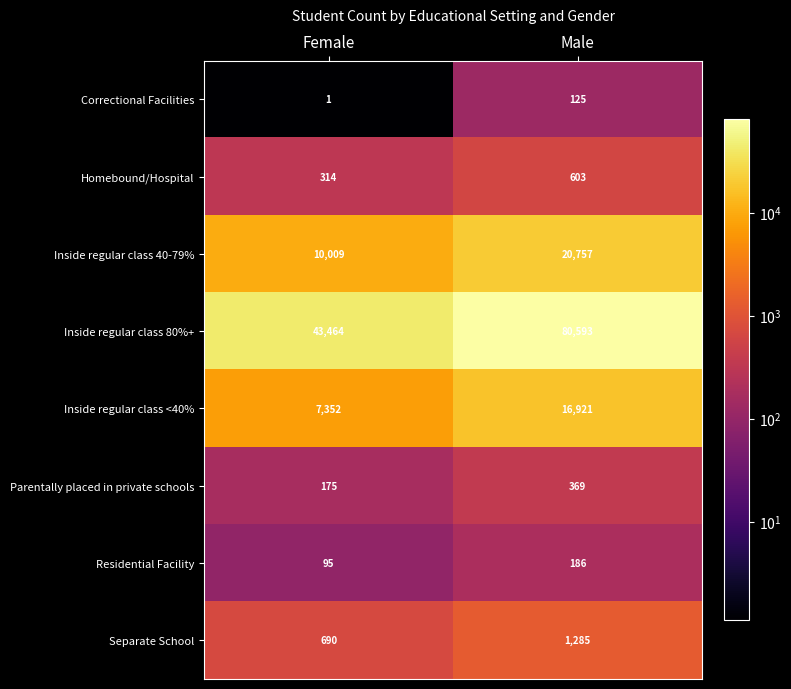

Reading right to left, extract all data points from this chart.

Correctional Facilities: Male=125	Female=1
Homebound/Hospital: Male=603	Female=314
Inside regular class 40-79%: Male=20757	Female=10009
Inside regular class 80%+: Male=80593	Female=43464
Inside regular class <40%: Male=16921	Female=7352
Parentally placed in private schools: Male=369	Female=175
Residential Facility: Male=186	Female=95
Separate School: Male=1285	Female=690